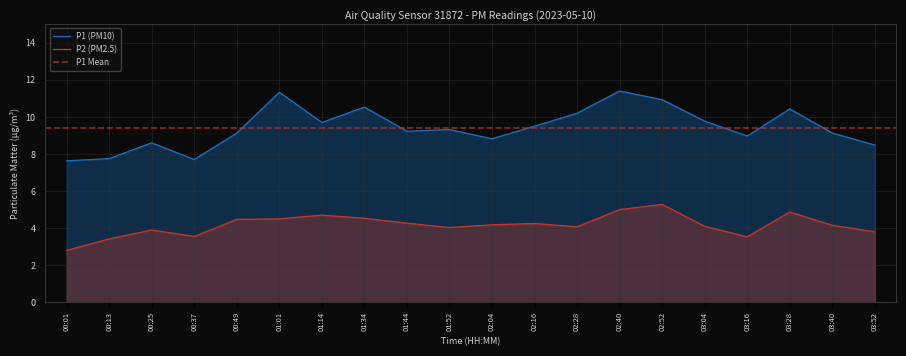

What is the total value across all series at 01:34?

15.1